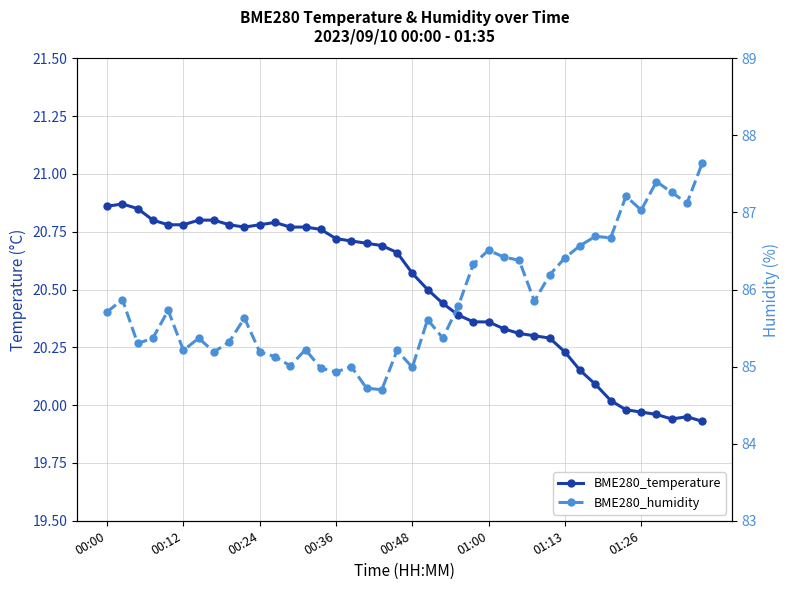

What is the value of the BME280_humidity point at the 35th from the left?

87.2